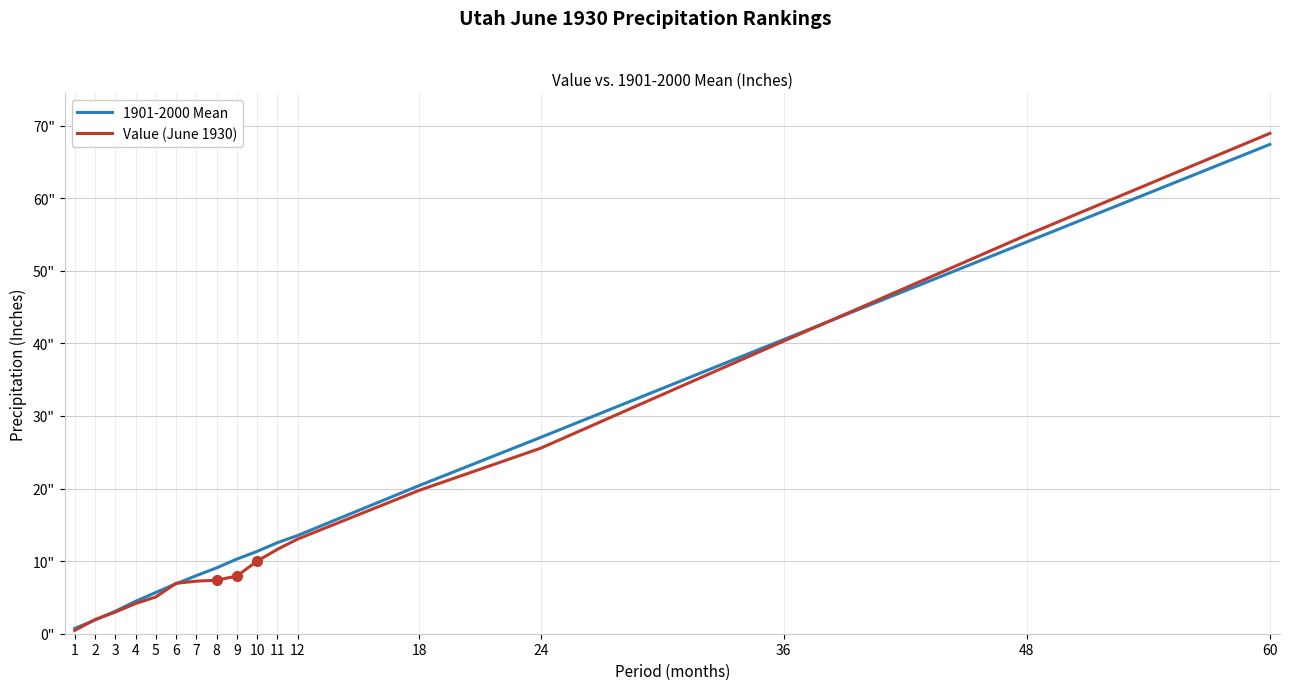

Which series ends up on top after the final intersection of Value (June 1930) and 1901-2000 Mean?

Value (June 1930)